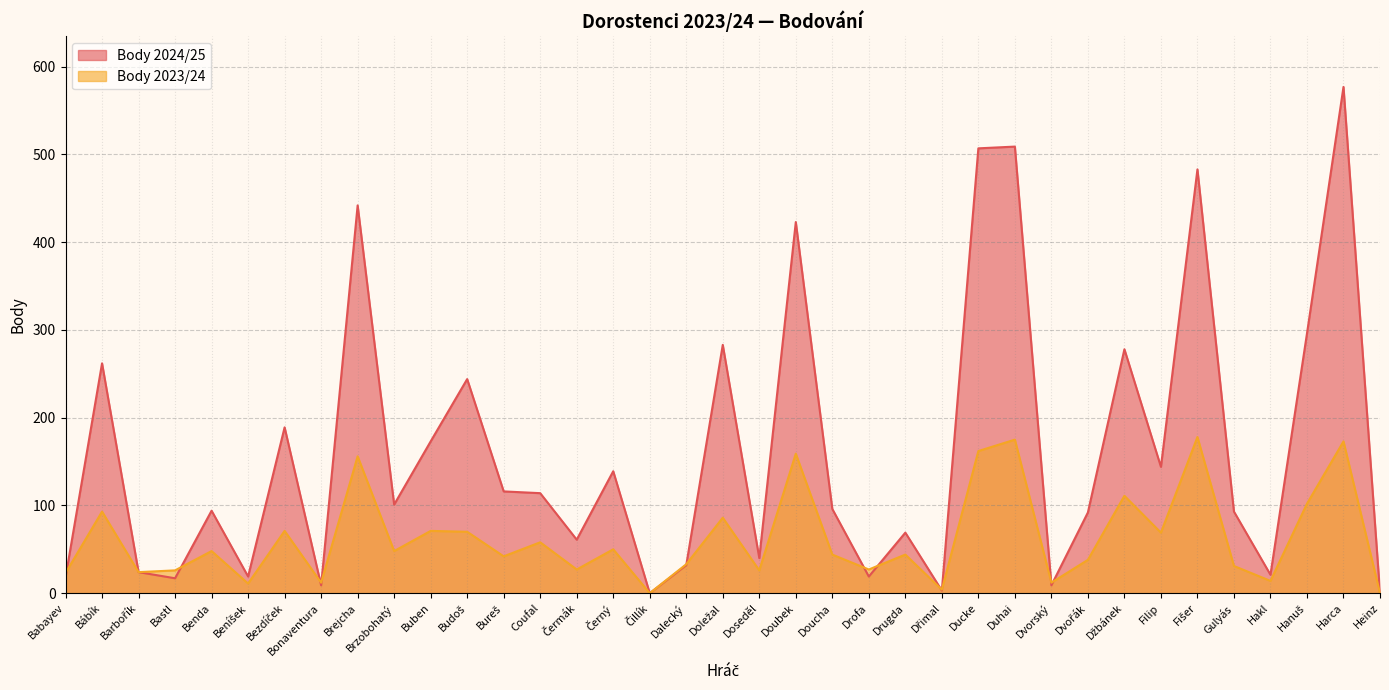

Does the chart display data point markers on the line(s)?

No